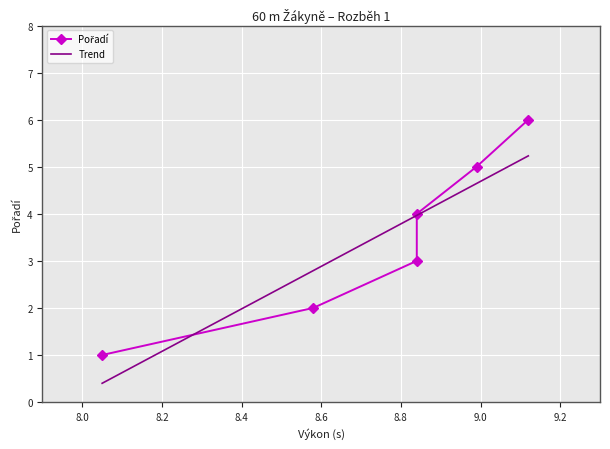

What is the value of the 1st point from the left?

1